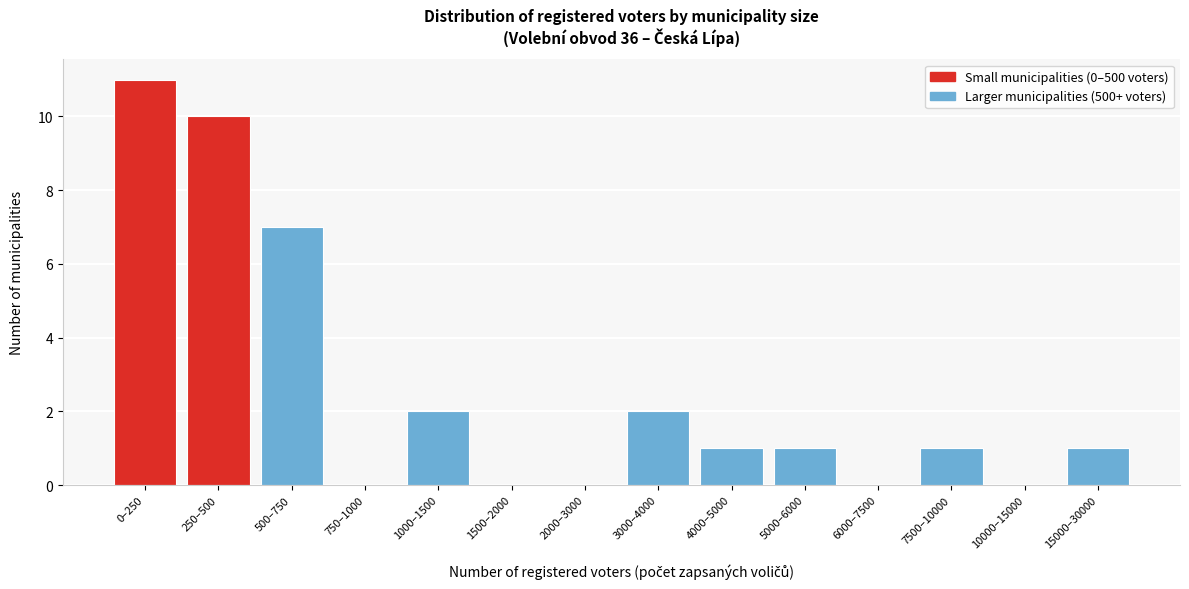

Reading left to right, list all the values displayed in this chart.

0–250=11	250–500=10	500–750=7	750–1000=0	1000–1500=2	1500–2000=0	2000–3000=0	3000–4000=2	4000–5000=1	5000–6000=1	6000–7500=0	7500–10000=1	10000–15000=0	15000–30000=1